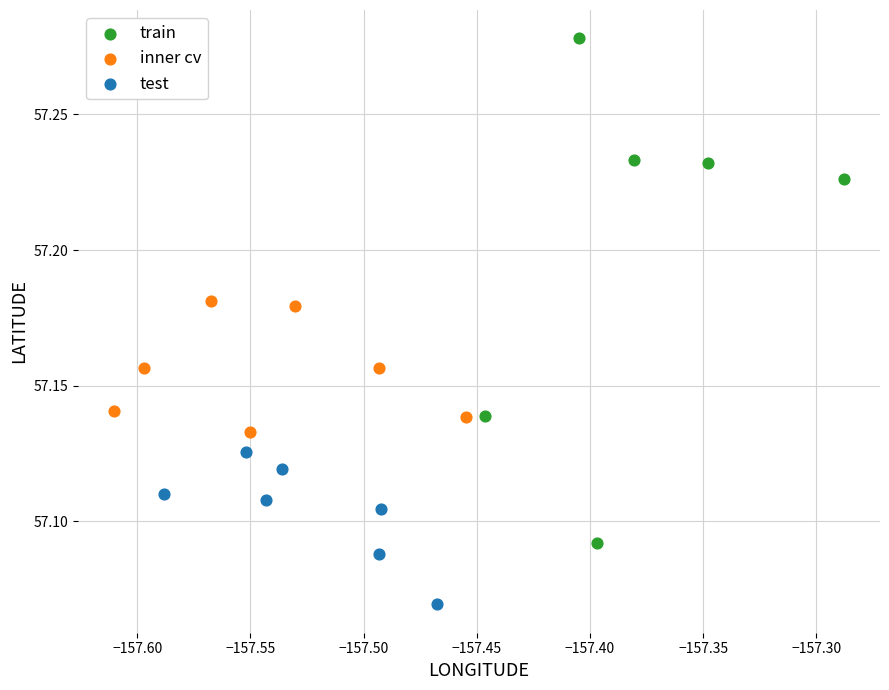

Which series contains the highest Y value?

train